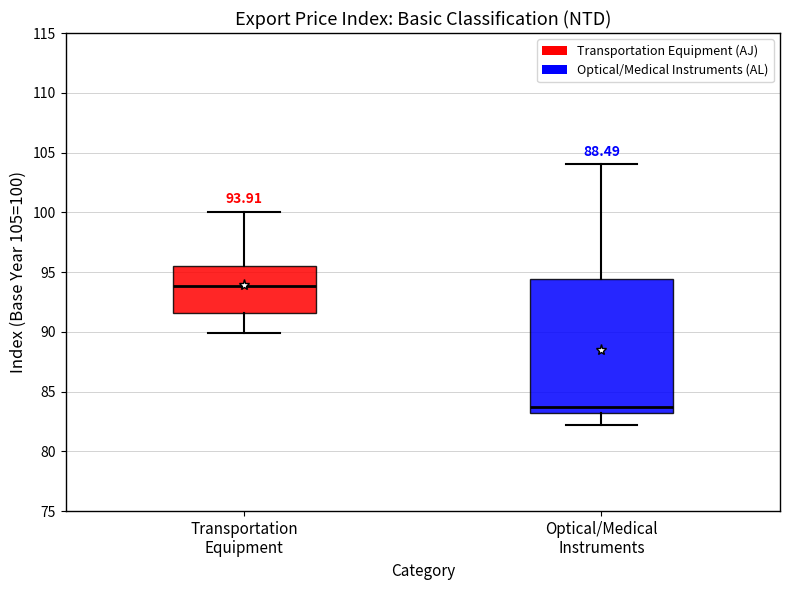

Comparing the boxes themselves (not the whiskers), which one is the tallest?

Optical/Medical Instruments